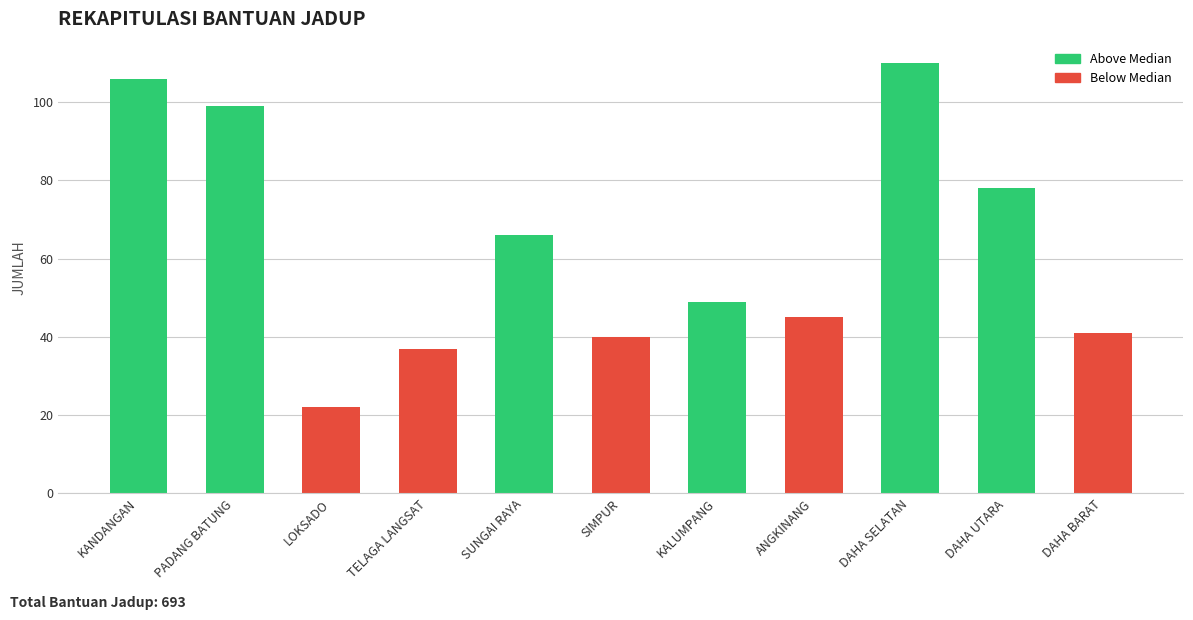

Does the chart contain any negative values?

No